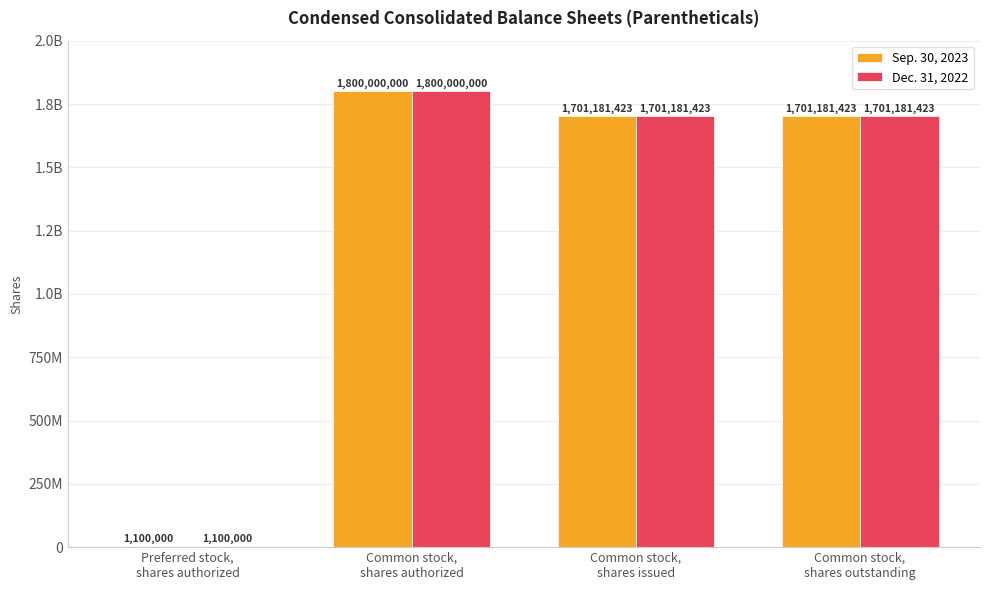

Is the value of Dec. 31, 2022 at Preferred stock,
shares authorized greater than the value of Sep. 30, 2023 at Common stock,
shares issued?

No